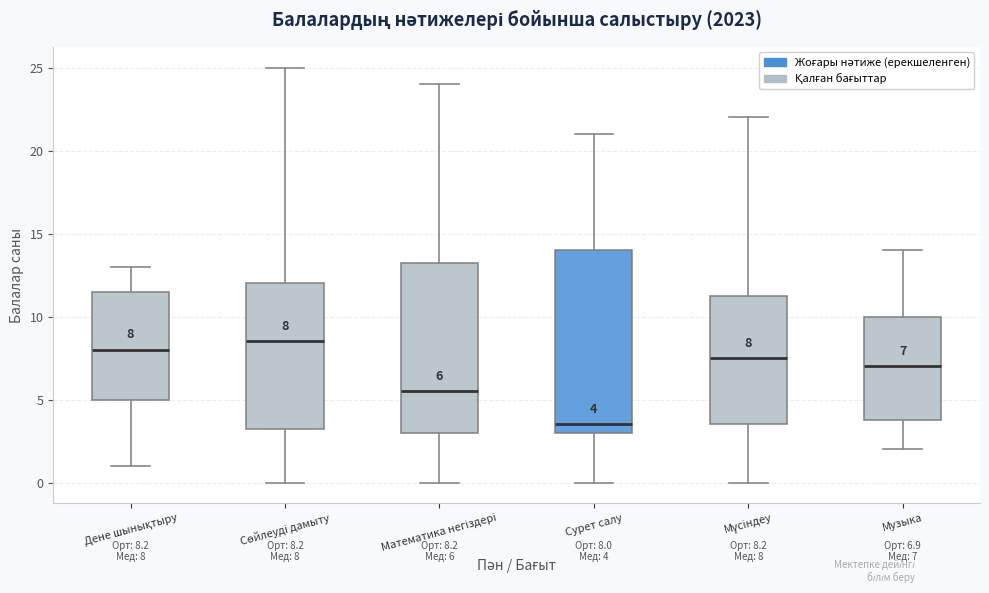

Comparing the boxes themselves (not the whiskers), which one is the tallest?

Сурет салу